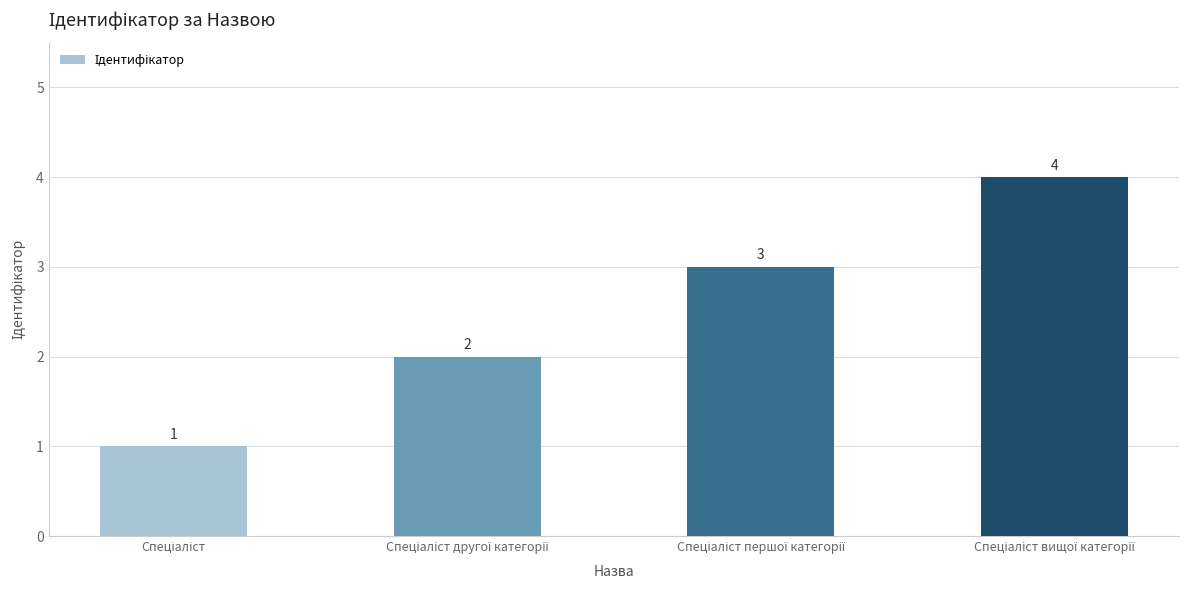

What is the maximum value shown in the chart?

4